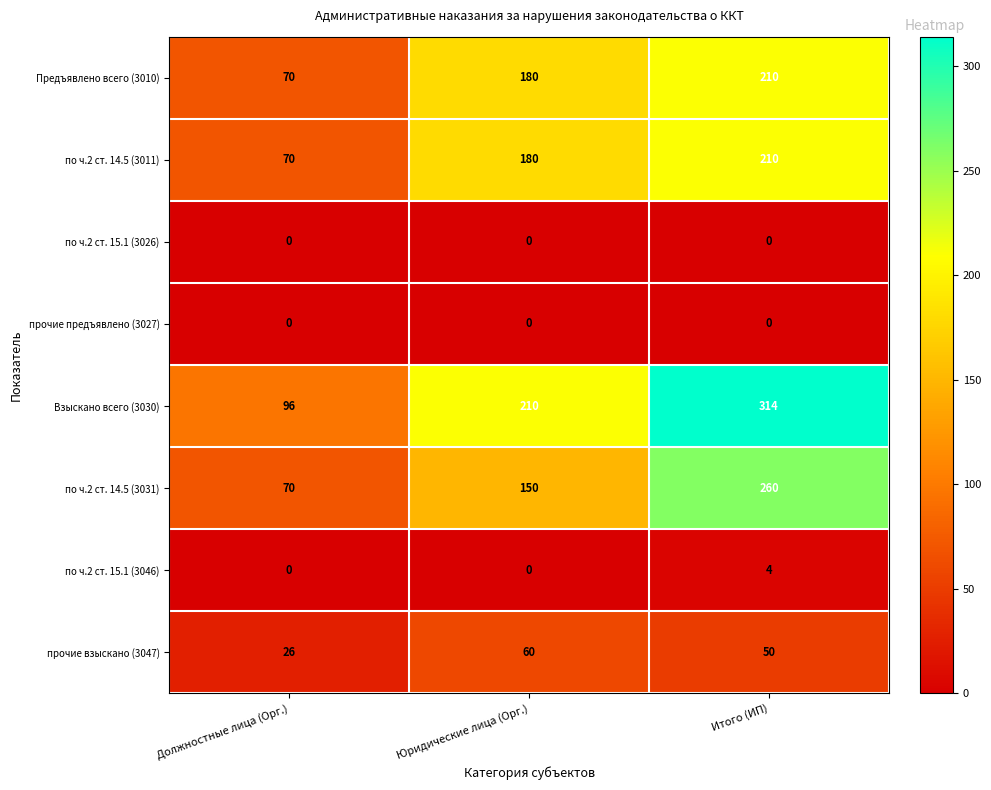

Count the по ч.2 ст. 14.5 (3031) values in the range 70 to 260.

3